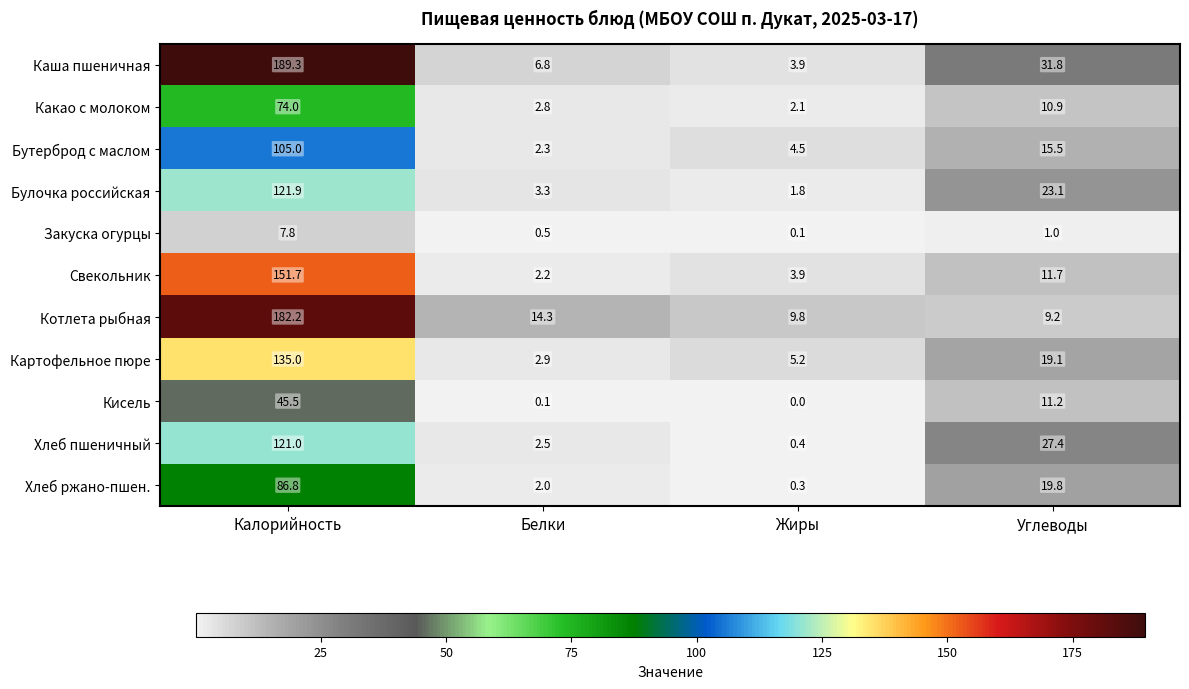

Count the number of data series in this chart.

11